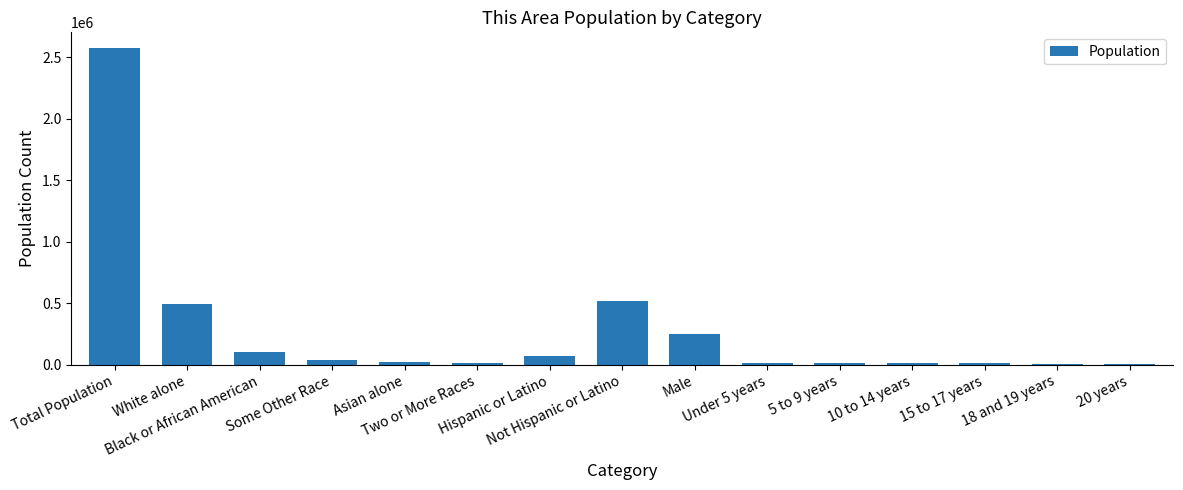

What is the change in value from Under 5 years to 15 to 17 years?

-5610